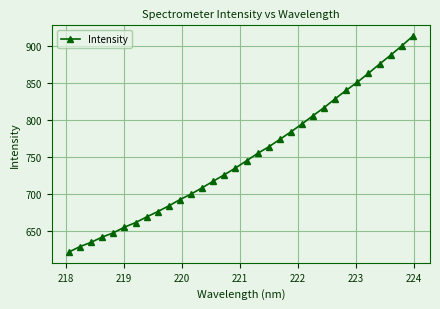

What is the difference between the maximum and minimum values?

291.5